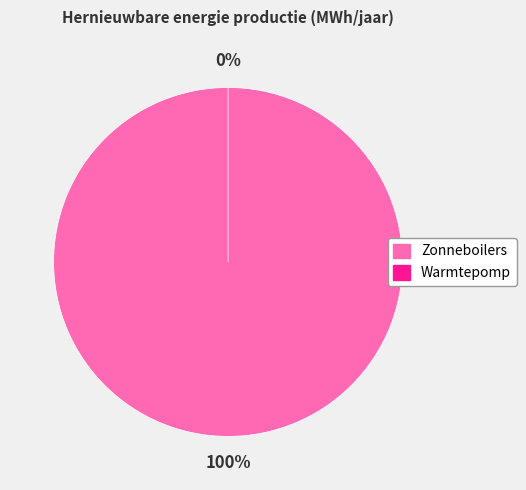

Does Warmtepomp represent more than half of the total?

No